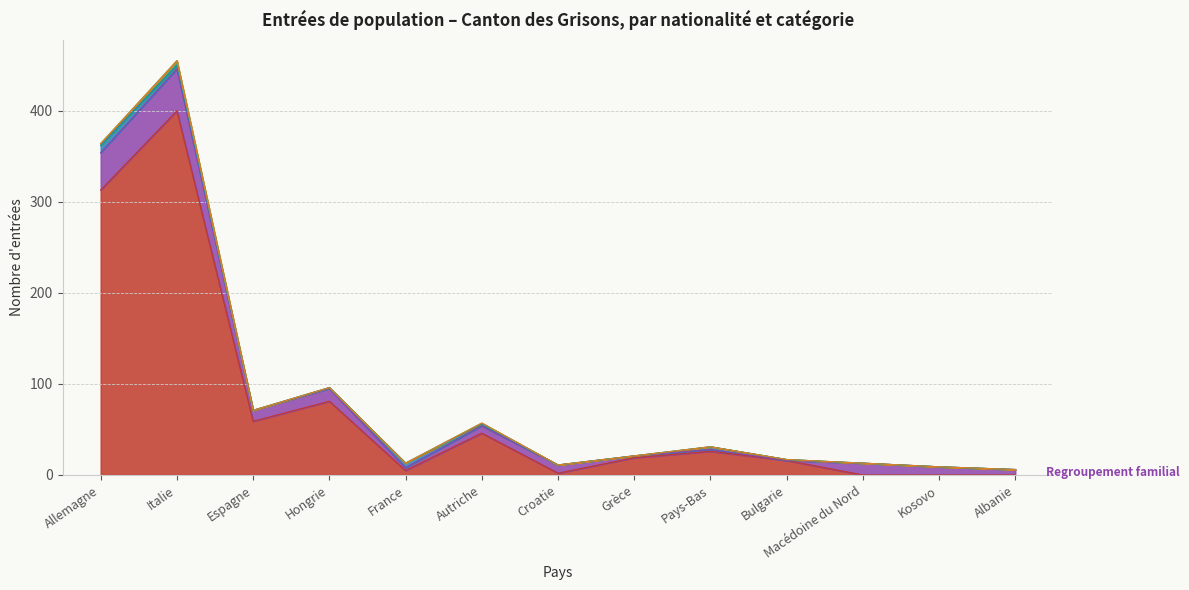

True or false: Activité lucrative non contingentée and Autres entrées cross at least once.

False